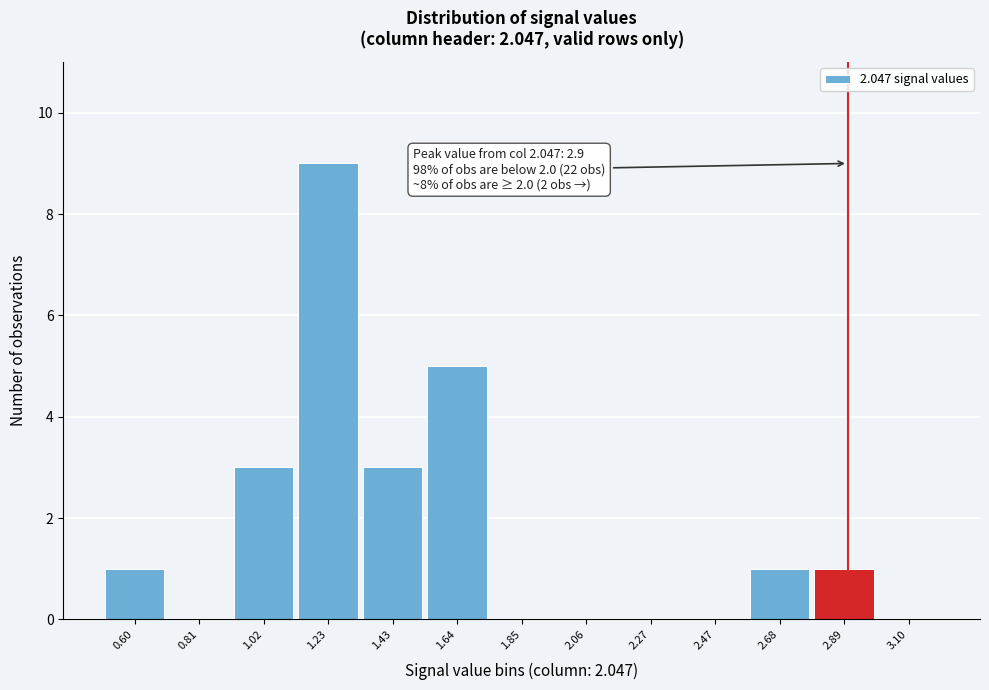

Over which range of the x-axis is the bar tallest?

1.10 to 1.35